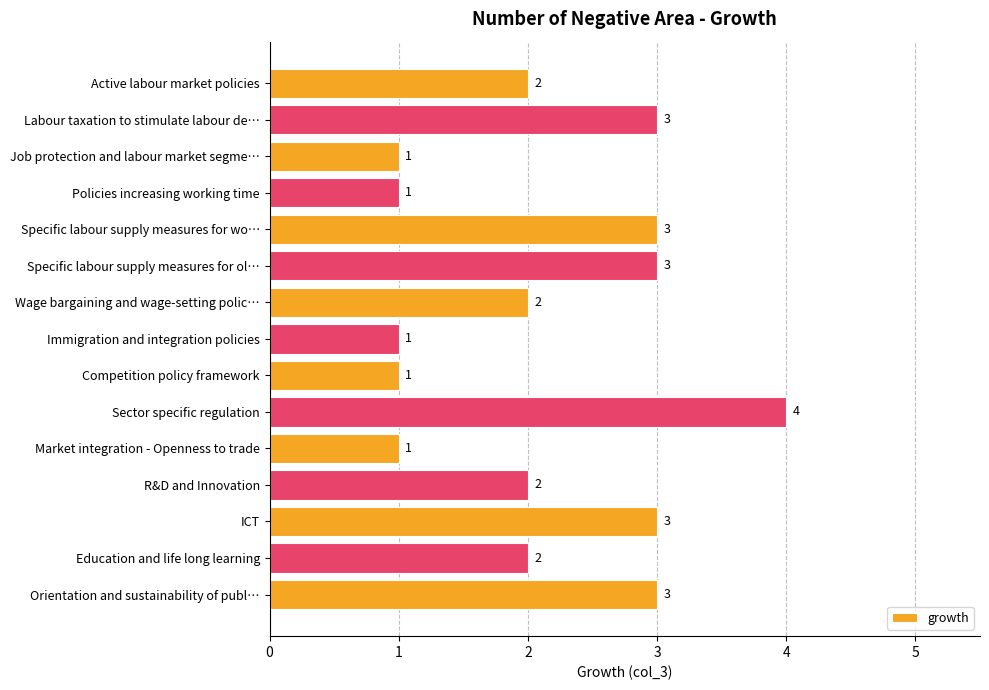

What is the change in value from Job protection and labour market segme… to Orientation and sustainability of publ…?

+2